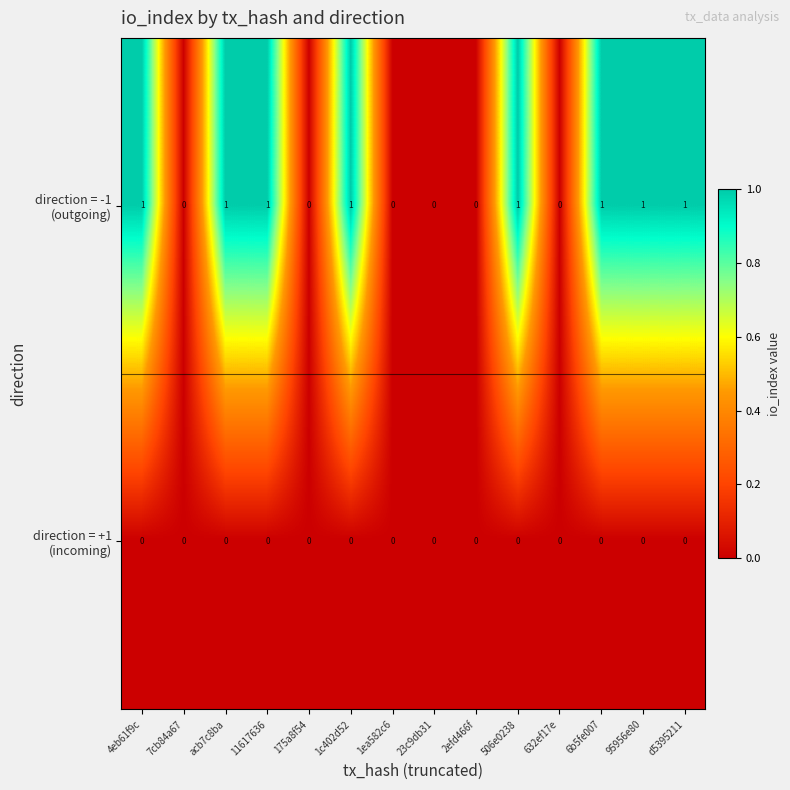

How many distinct data groups are displayed?

2